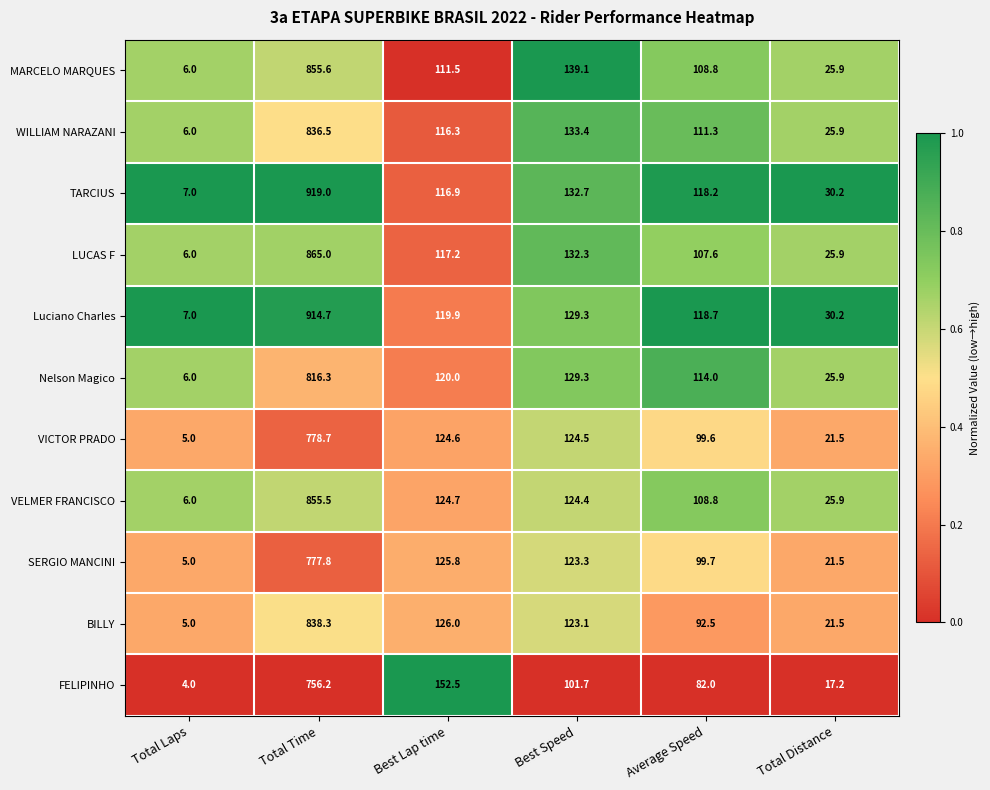

What is the spread (max minus min) of values at Total Distance?

13.0